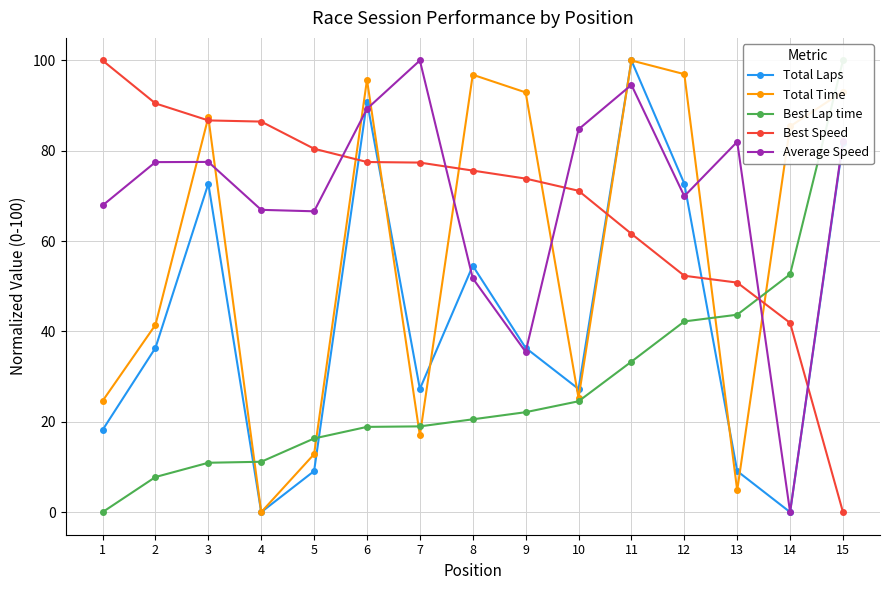

Between 1 and 15, which series saw the biggest shift?

Best Lap time